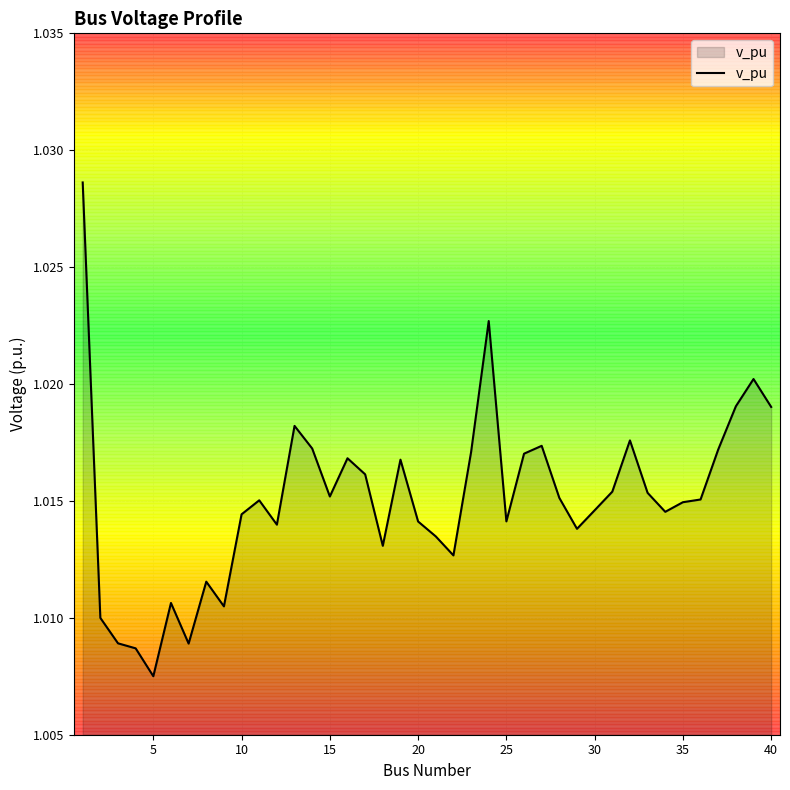

Where is the data nearest to the value 1?

5